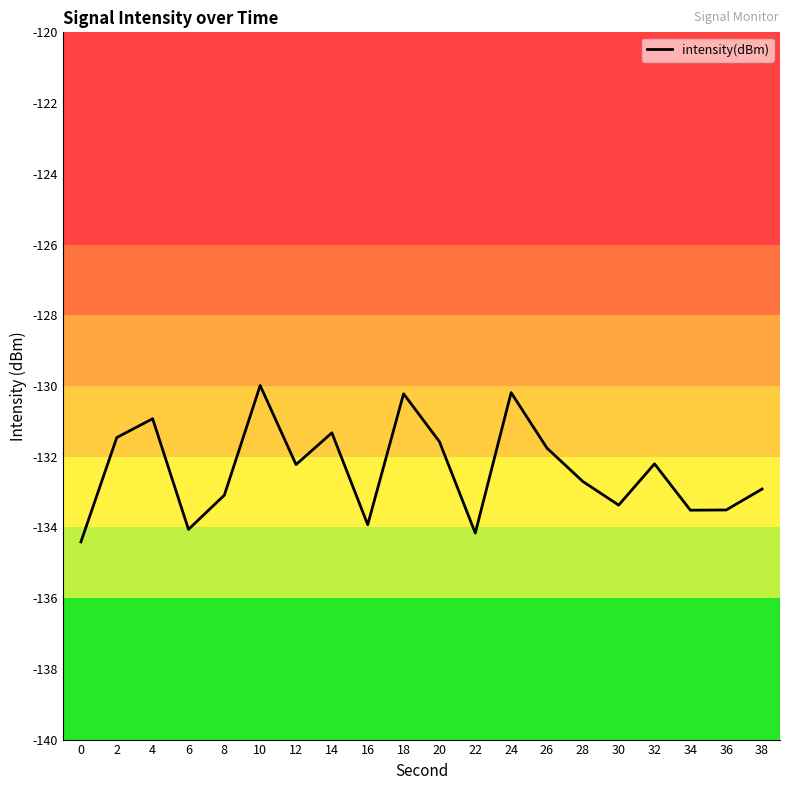

Which has a higher value, 34 or 28?

28